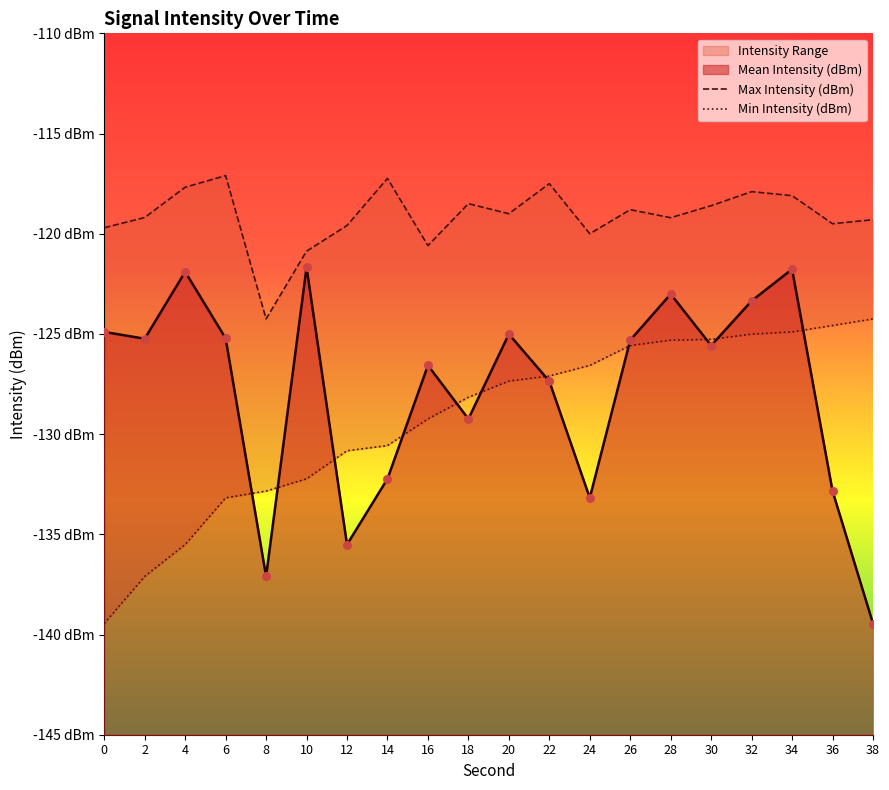

Which series reaches the maximum Y coordinate?

Max Intensity (dBm)